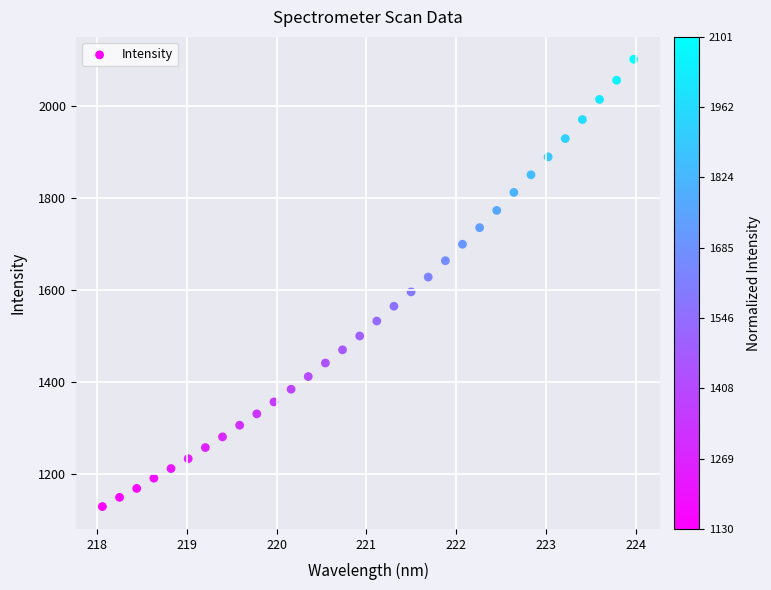

What is the range of Y values (max minus min)?

970.7